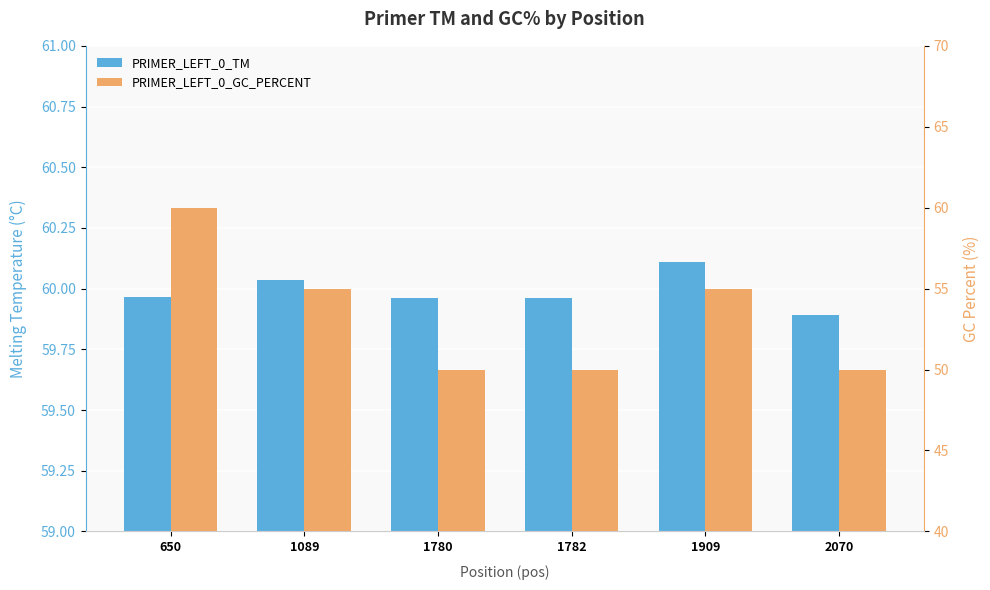

What is the sum of the PRIMER_LEFT_0_TM values at 650 and 1782?

119.9